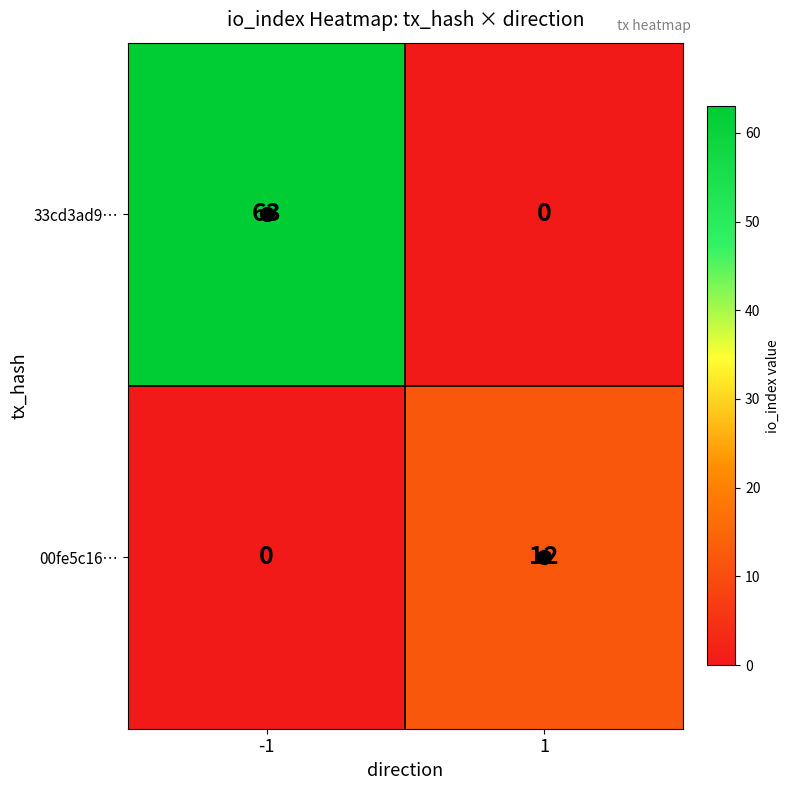

Which series has the largest total across all categories?

33cd3ad9…